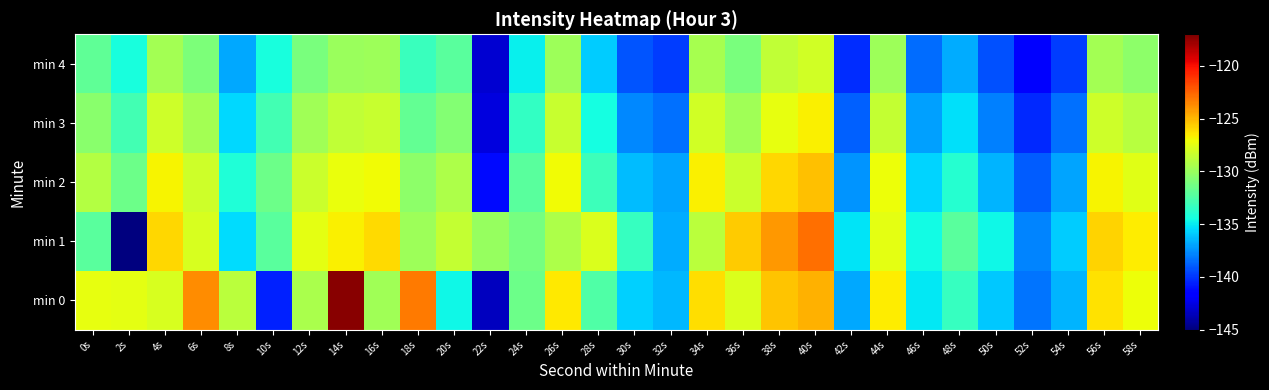

Which has a higher value, 10s or 28s?

28s